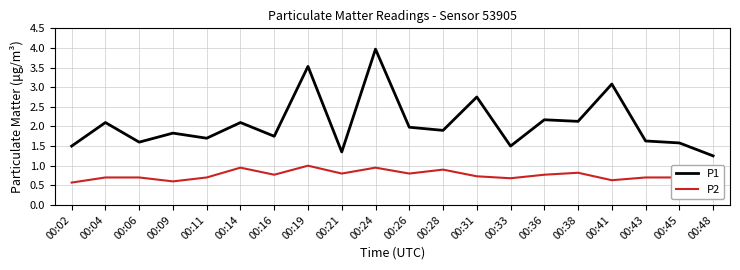

At how many categories does at least one series exceed 2?

8